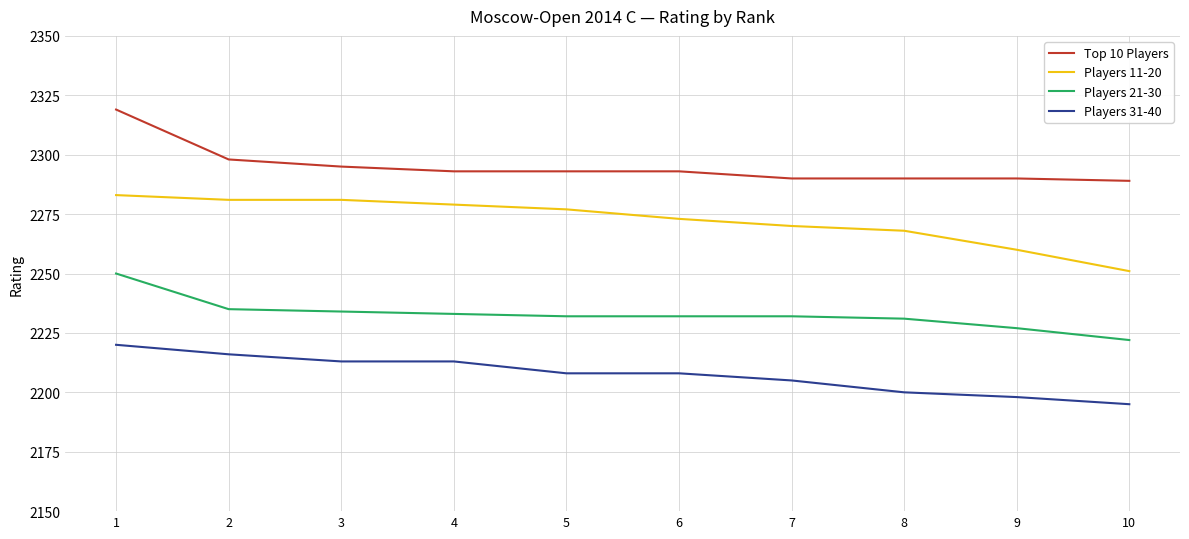

List the series in order of their overall mean, highest first.

Top 10 Players, Players 11-20, Players 21-30, Players 31-40